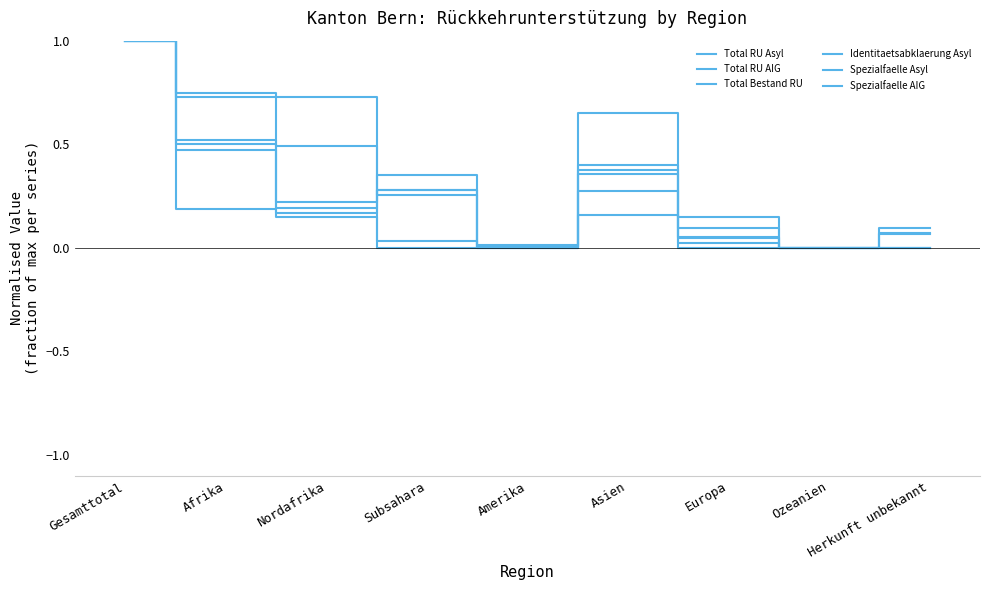

Does the chart have visible grid lines?

No